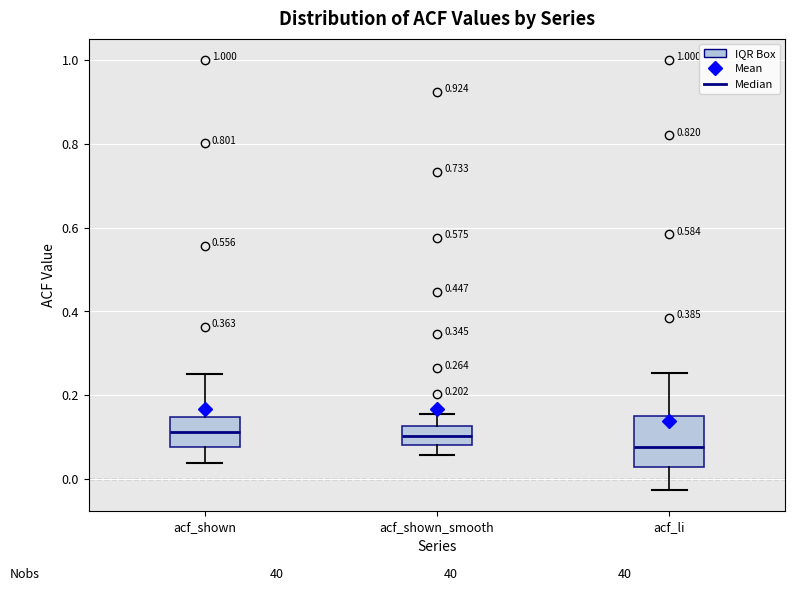

Which box's median line is the lowest?

acf_li